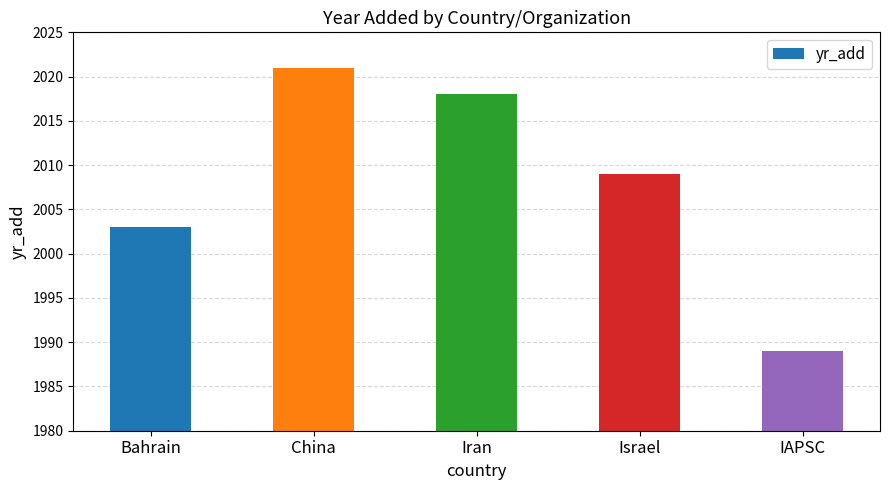

Which label corresponds to the smallest value in the chart?

IAPSC